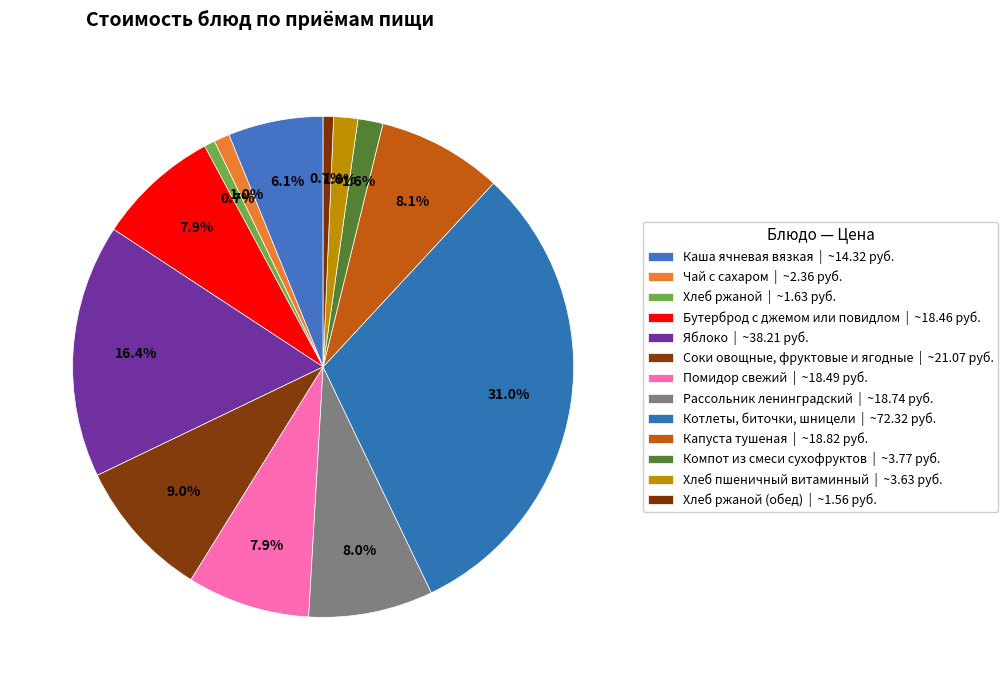

Rank the categories by value from lowest to highest.

Хлеб ржаной (обед), Хлеб ржаной, Чай с сахаром, Хлеб пшеничный витаминный, Компот из смеси сухофруктов, Каша ячневая вязкая, Бутерброд с джемом или повидлом, Помидор свежий, Рассольник ленинградский, Капуста тушеная, Соки овощные, фруктовые и ягодные, Яблоко, Котлеты, биточки, шницели